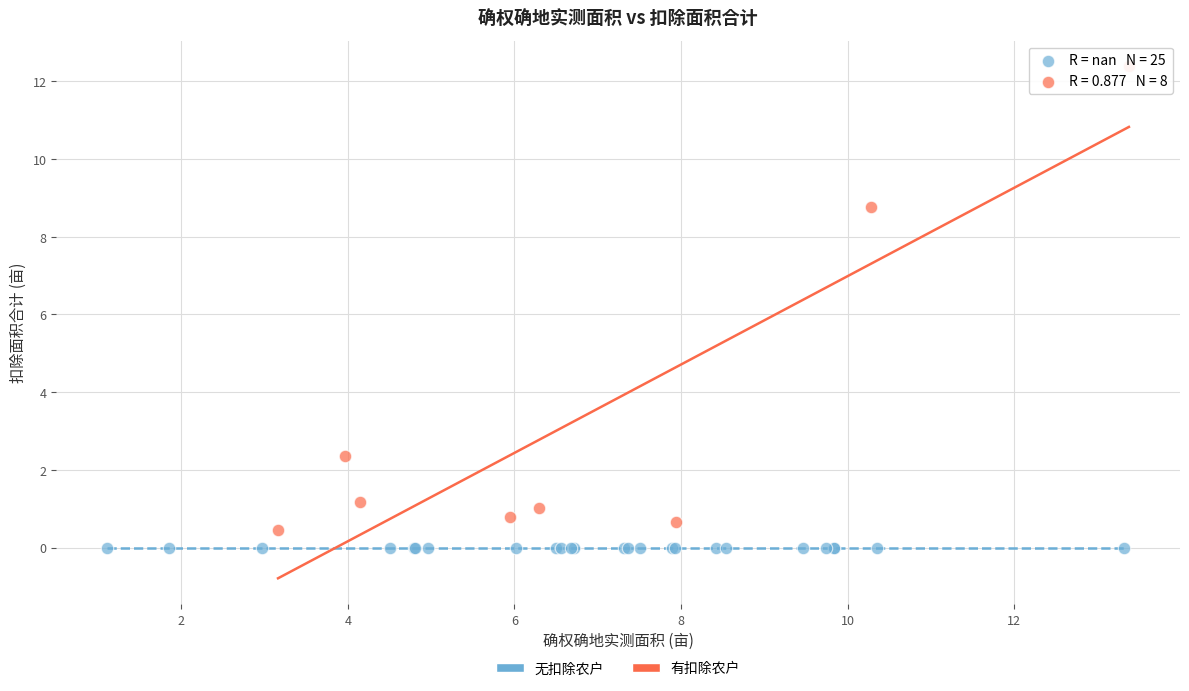

Which series contains the highest Y value?

有扣除农户